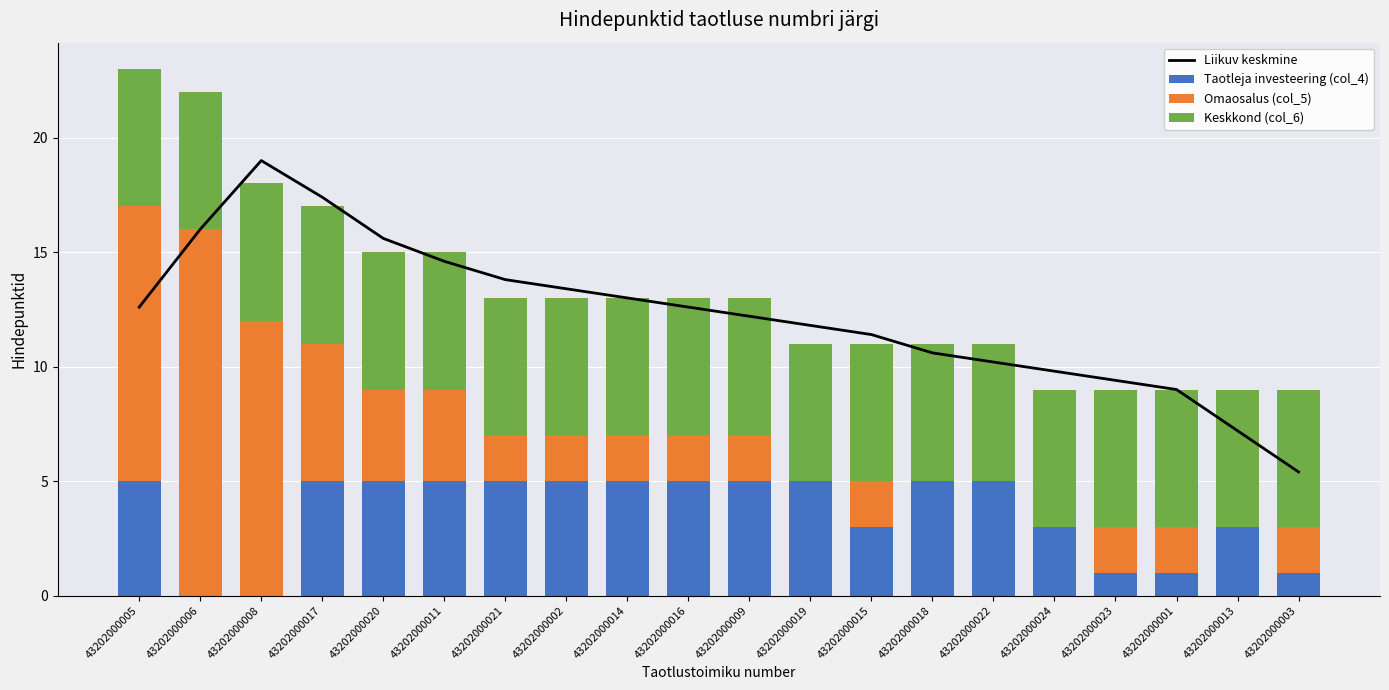

Reading left to right, list all the values displayed in this chart.

Liikuv keskmine: 43202000005=12.6	43202000006=16.0	43202000008=19.0	43202000017=17.4	43202000020=15.6	43202000011=14.6	43202000021=13.8	43202000002=13.4	43202000014=13.0	43202000016=12.6	43202000009=12.2	43202000019=11.8	43202000015=11.4	43202000018=10.6	43202000022=10.2	43202000024=9.8	43202000023=9.4	43202000001=9.0	43202000013=7.2	43202000003=5.4
Taotleja investeering (col_4): 43202000005=5.0	43202000006=0.0	43202000008=0.0	43202000017=5.0	43202000020=5.0	43202000011=5.0	43202000021=5.0	43202000002=5.0	43202000014=5.0	43202000016=5.0	43202000009=5.0	43202000019=5.0	43202000015=3.0	43202000018=5.0	43202000022=5.0	43202000024=3.0	43202000023=1.0	43202000001=1.0	43202000013=3.0	43202000003=1.0
Omaosalus (col_5): 43202000005=12.0	43202000006=16.0	43202000008=12.0	43202000017=6.0	43202000020=4.0	43202000011=4.0	43202000021=2.0	43202000002=2.0	43202000014=2.0	43202000016=2.0	43202000009=2.0	43202000019=0.0	43202000015=2.0	43202000018=0.0	43202000022=0.0	43202000024=0.0	43202000023=2.0	43202000001=2.0	43202000013=0.0	43202000003=2.0
Keskkond (col_6): 43202000005=6.0	43202000006=6.0	43202000008=6.0	43202000017=6.0	43202000020=6.0	43202000011=6.0	43202000021=6.0	43202000002=6.0	43202000014=6.0	43202000016=6.0	43202000009=6.0	43202000019=6.0	43202000015=6.0	43202000018=6.0	43202000022=6.0	43202000024=6.0	43202000023=6.0	43202000001=6.0	43202000013=6.0	43202000003=6.0